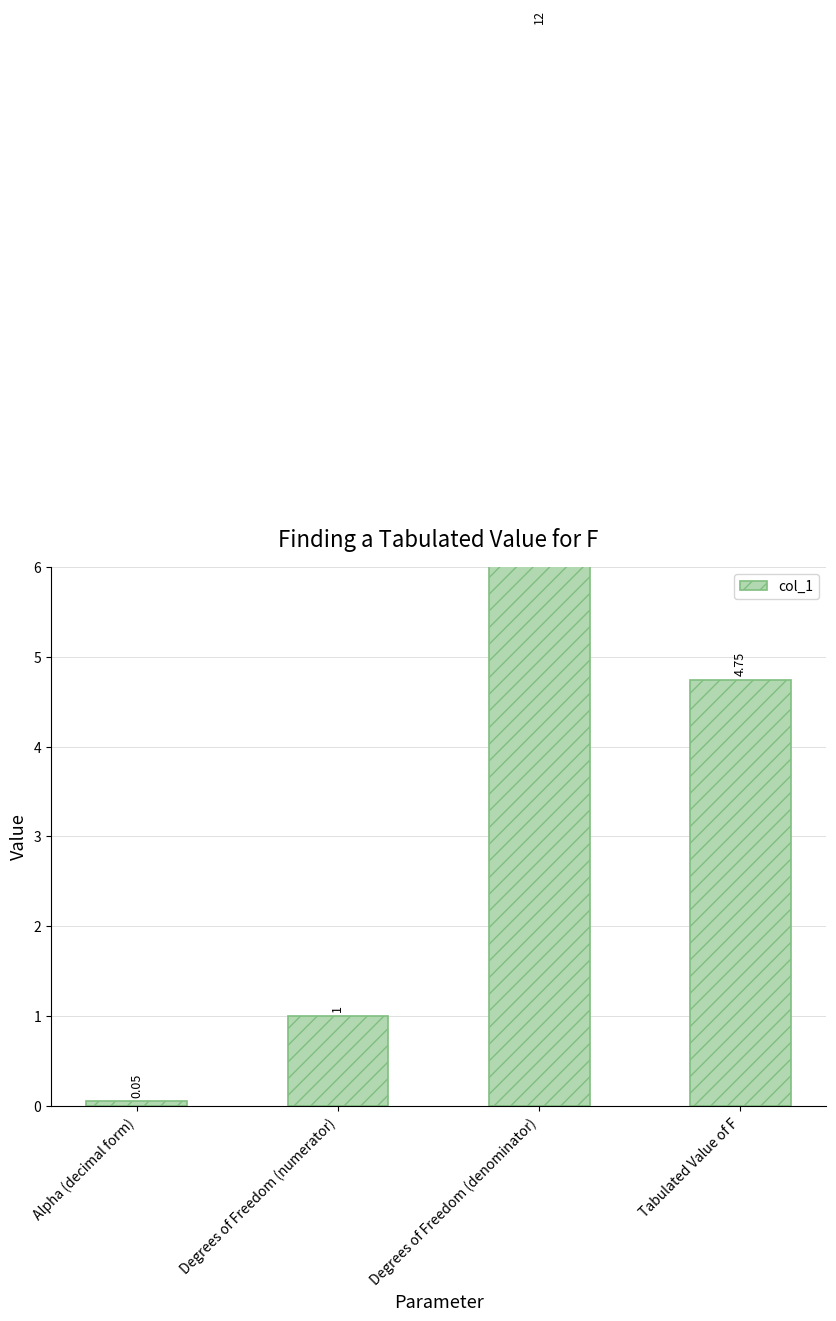

Approximately how many times larger is the value at Degrees of Freedom (denominator) compared to Degrees of Freedom (numerator)?

12.0